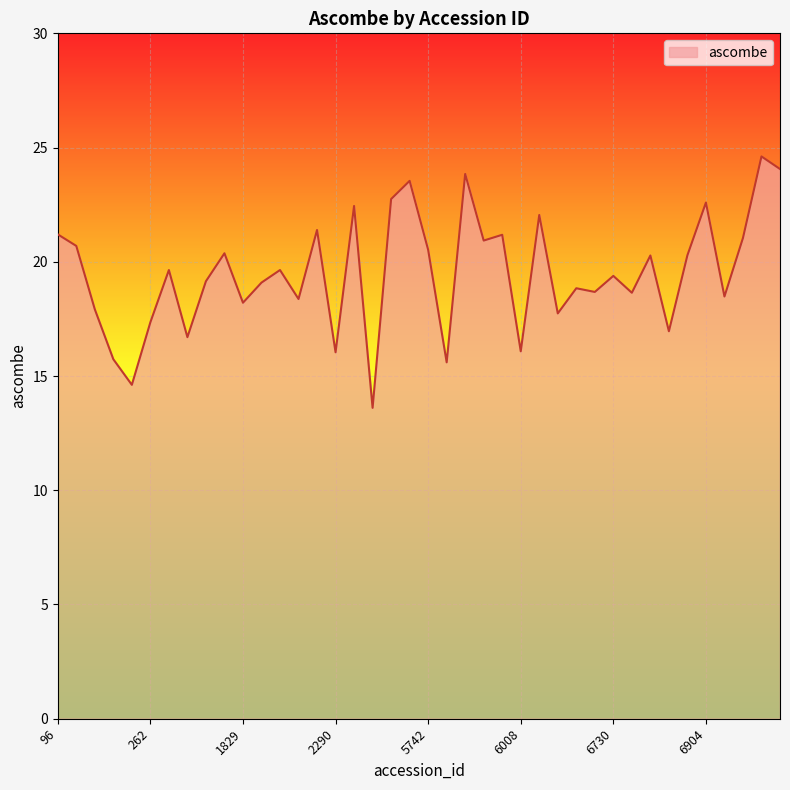

What is the difference between the maximum and minimum values?

11.0